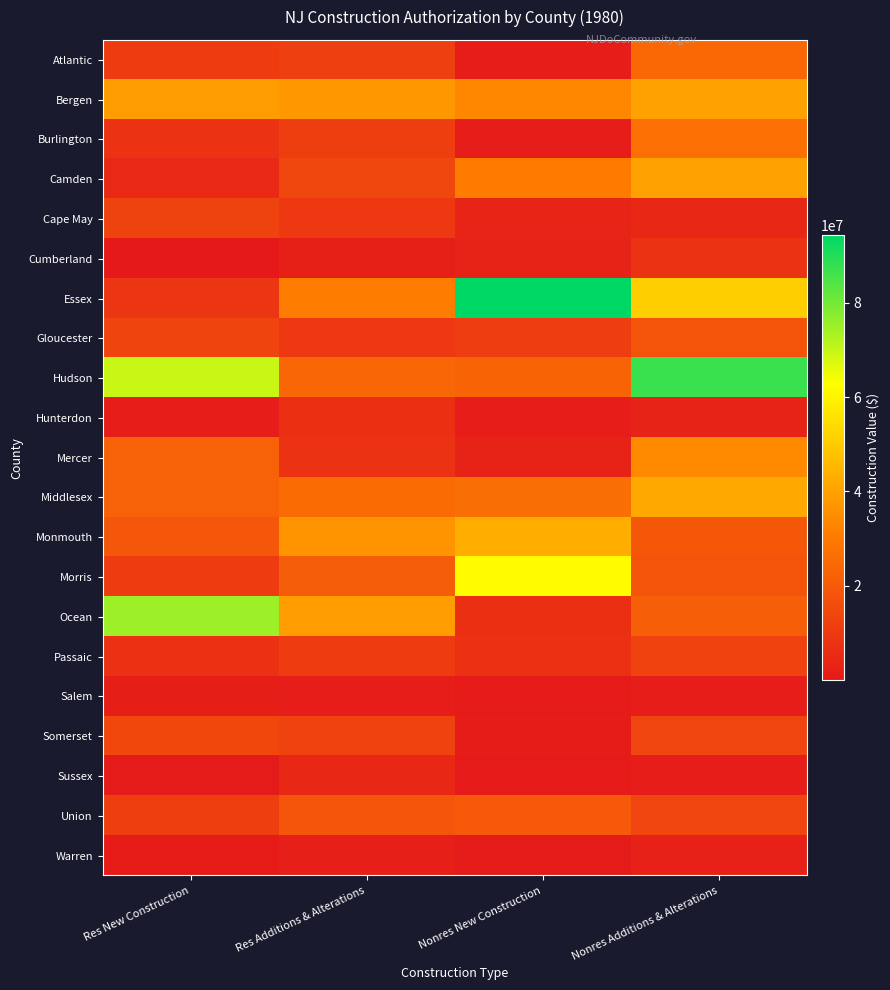

What is the greatest value displayed?

94343255